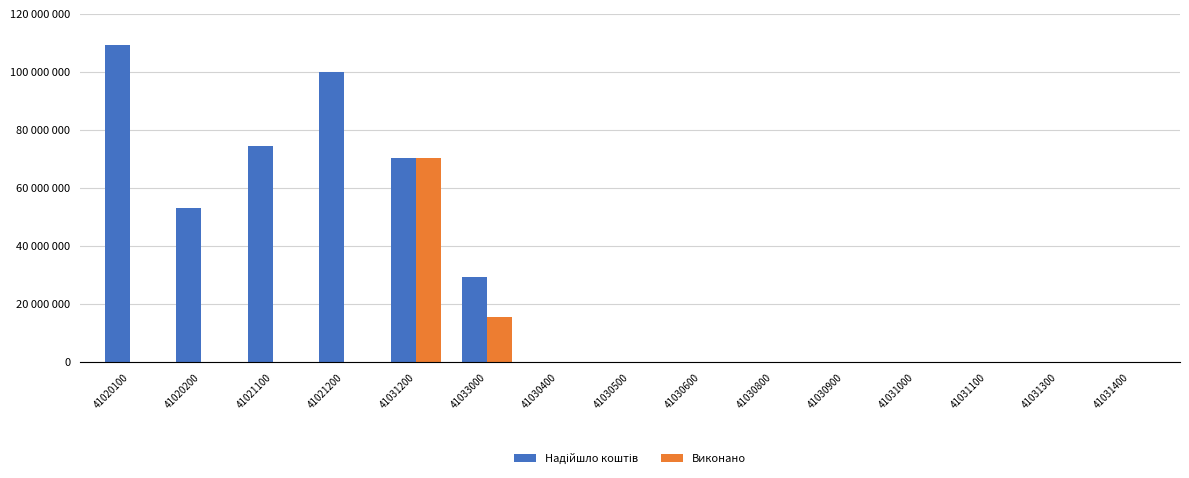

Which has a higher value, 41030500 or 41021200?

41021200